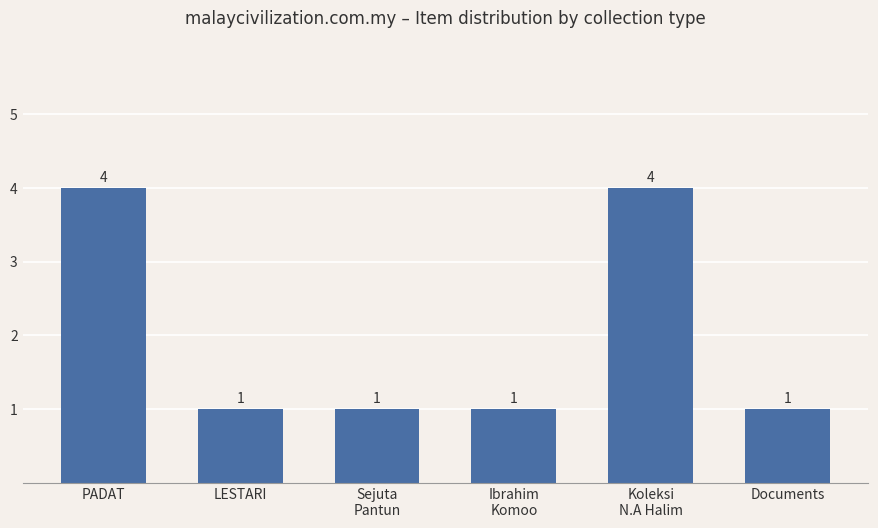

True or false: the data shows 4 at PADAT.

True